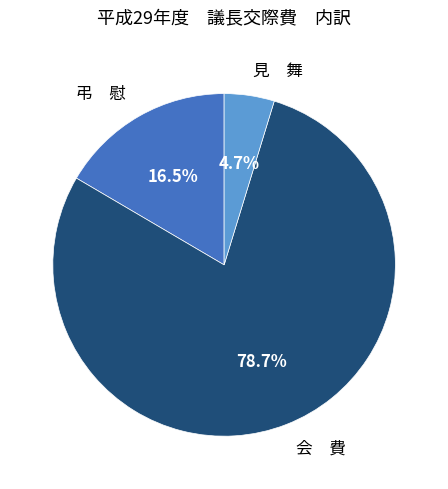

Rank the categories by value from lowest to highest.

見 舞, 弔 慰, 会 費